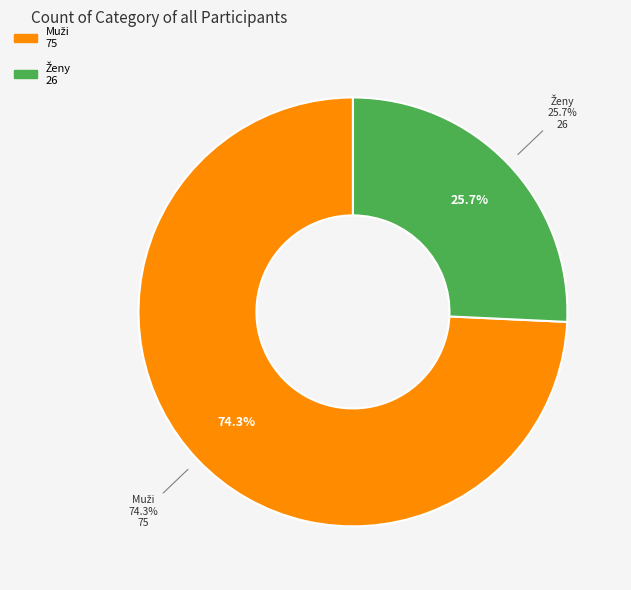

What is the change in value from Muži to Ženy?

-49